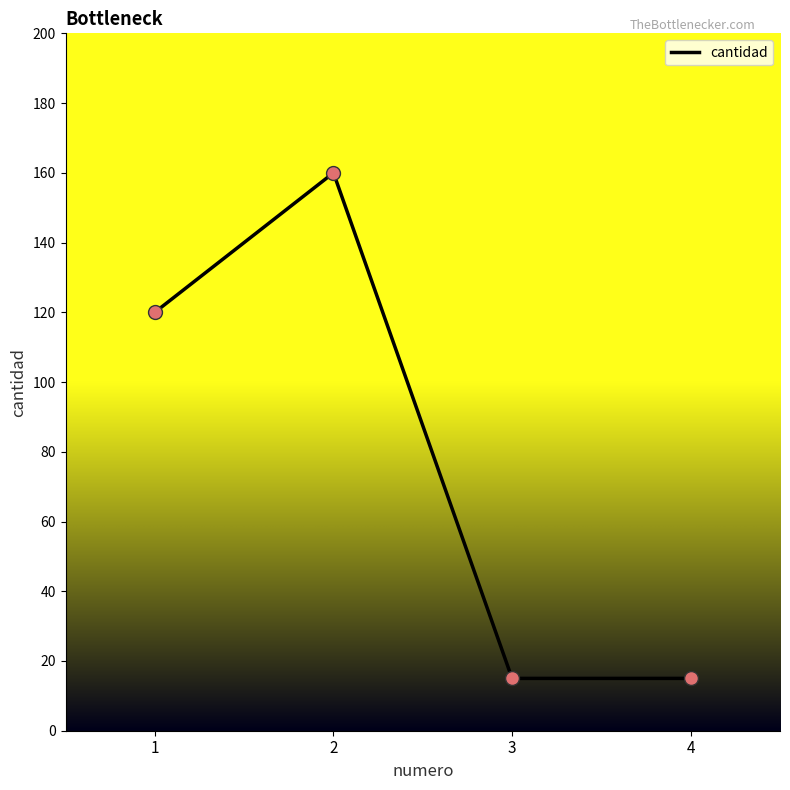

Which has a higher value, 3 or 1?

1